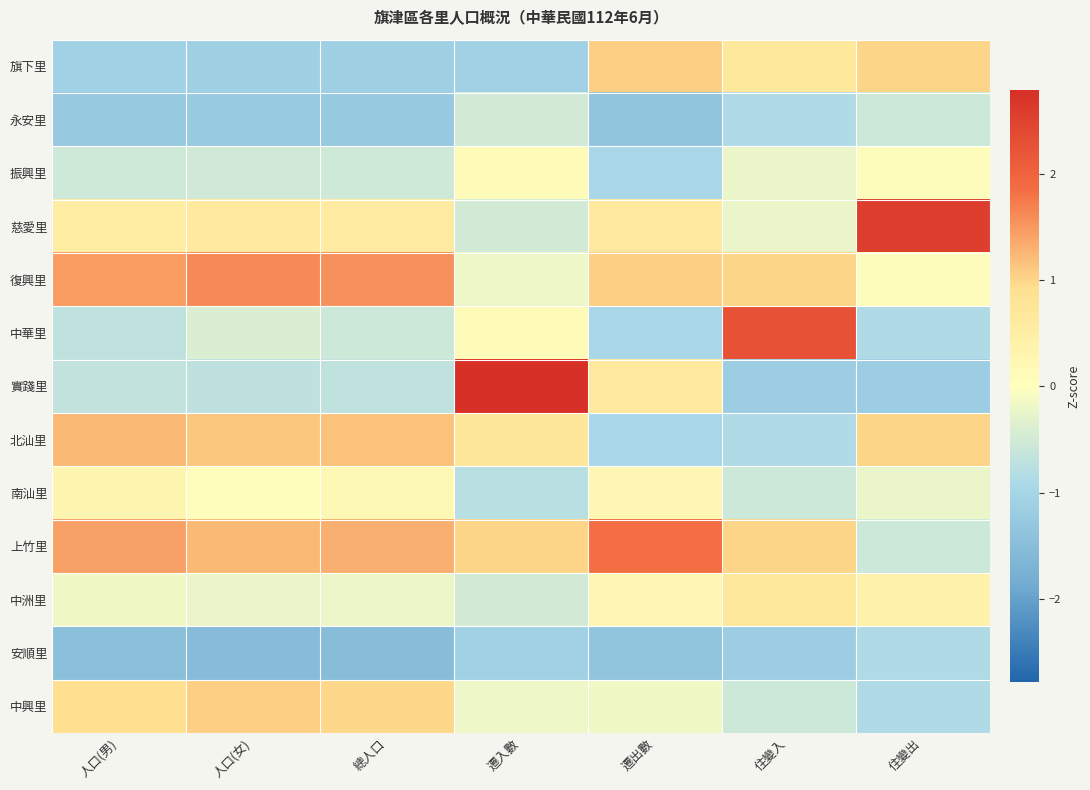

Reading left to right, extract all data points from this chart.

旗下里: 人口(男)=-1.1	人口(女)=-1.1	總人口=-1.1	遷入數=-1.1	遷出數=1.0	住變入=0.7	住變出=1.0
永安里: 人口(男)=-1.3	人口(女)=-1.2	總人口=-1.2	遷入數=-0.5	遷出數=-1.4	住變入=-0.9	住變出=-0.6
振興里: 人口(男)=-0.5	人口(女)=-0.5	總人口=-0.5	遷入數=0.1	遷出數=-1.0	住變入=-0.2	住變出=0.1
慈愛里: 人口(男)=0.5	人口(女)=0.6	總人口=0.6	遷入數=-0.5	遷出數=0.6	住變入=-0.2	住變出=2.6
復興里: 人口(男)=1.5	人口(女)=1.6	總人口=1.6	遷入數=-0.2	遷出數=1.0	住變入=1.0	住變出=0.1
中華里: 人口(男)=-0.7	人口(女)=-0.4	總人口=-0.5	遷入數=0.1	遷出數=-1.0	住變入=2.2	住變出=-0.9
實踐里: 人口(男)=-0.7	人口(女)=-0.7	總人口=-0.7	遷入數=2.8	遷出數=0.6	住變入=-1.2	住變出=-1.2
北汕里: 人口(男)=1.2	人口(女)=1.1	總人口=1.2	遷入數=0.7	遷出數=-1.0	住變入=-0.9	住變出=1.0
南汕里: 人口(男)=0.3	人口(女)=0.1	總人口=0.2	遷入數=-0.8	遷出數=0.2	住變入=-0.6	住變出=-0.2
上竹里: 人口(男)=1.4	人口(女)=1.2	總人口=1.3	遷入數=1.0	遷出數=1.8	住變入=1.0	住變出=-0.6
中洲里: 人口(男)=-0.2	人口(女)=-0.2	總人口=-0.2	遷入數=-0.5	遷出數=0.2	住變入=0.7	住變出=0.4
安順里: 人口(男)=-1.5	人口(女)=-1.5	總人口=-1.5	遷入數=-1.1	遷出數=-1.4	住變入=-1.2	住變出=-0.9
中興里: 人口(男)=0.9	人口(女)=1.0	總人口=1.0	遷入數=-0.2	遷出數=-0.2	住變入=-0.6	住變出=-0.9